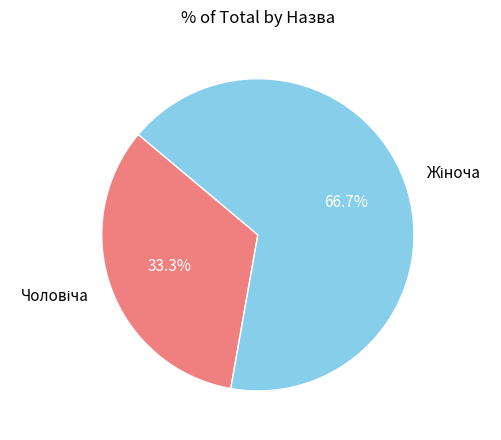

Is there a majority slice in this chart?

Yes